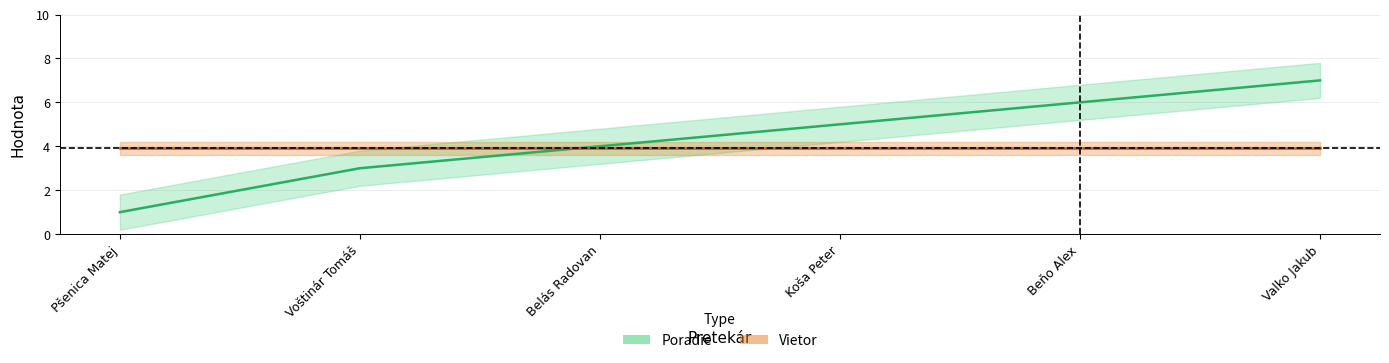

What is the ratio of the value at Belás Radovan to the value at Pšenica Matej?

4.0